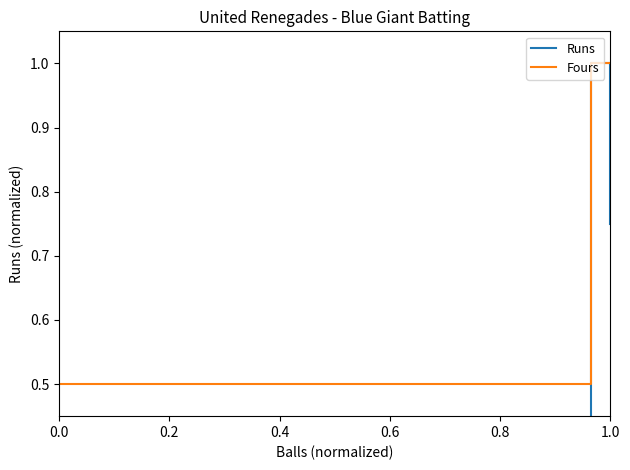

True or false: Fours has more than 2 interior local peaks.

False